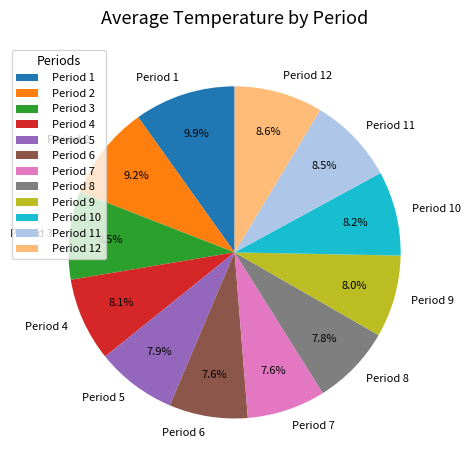

The Period 9 slice represents 2% of the pie. True or false?

False